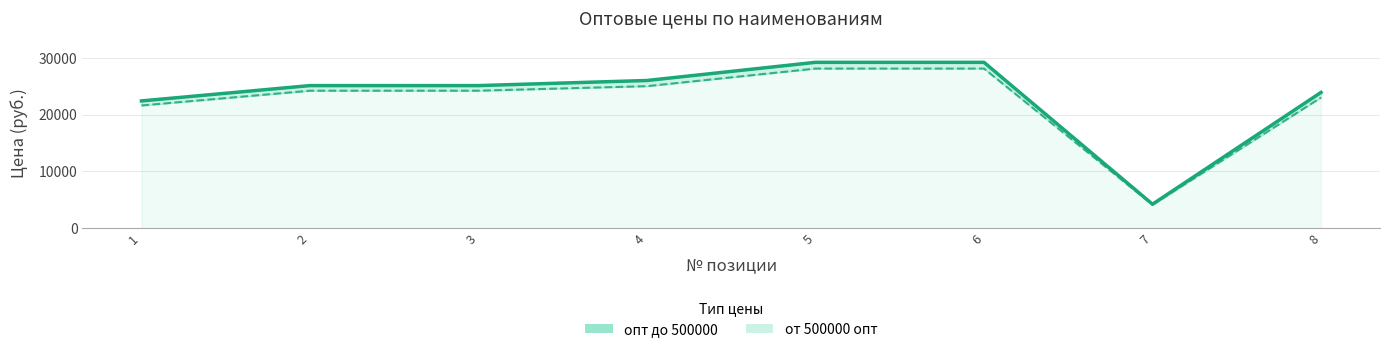

Where does the от 500000 опт series first go above 24200?

4